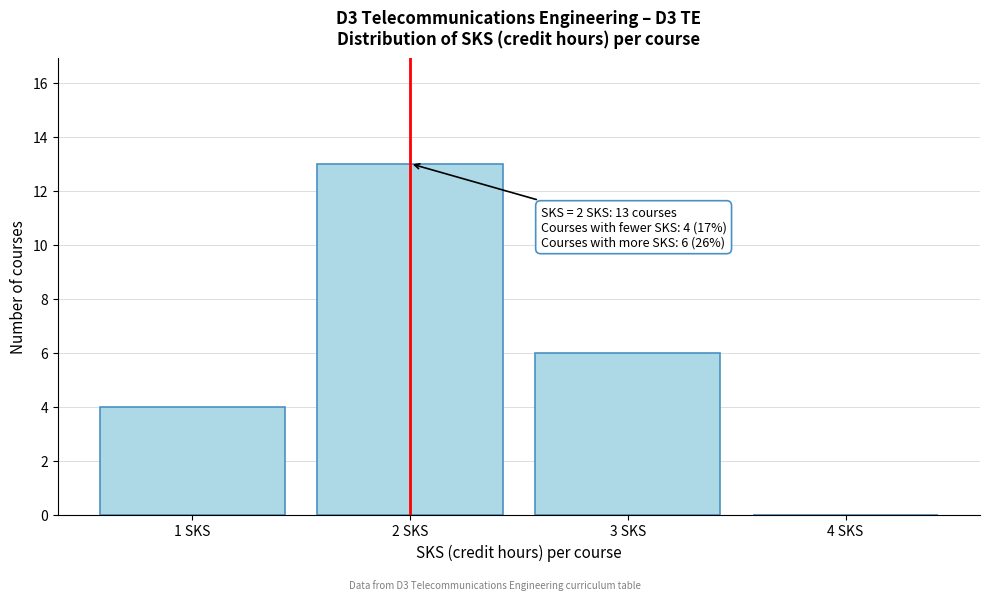

Over which range of the x-axis is the bar tallest?

1.5 to 2.5